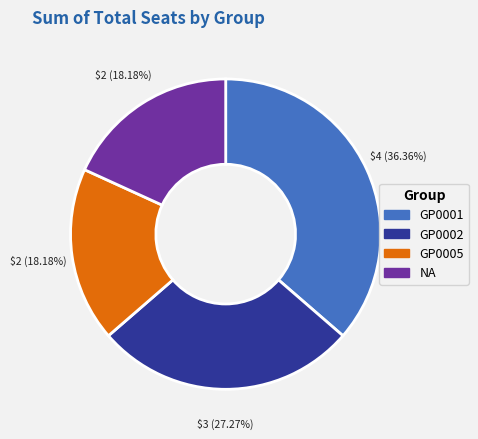

Which slice is the largest?

GP0001